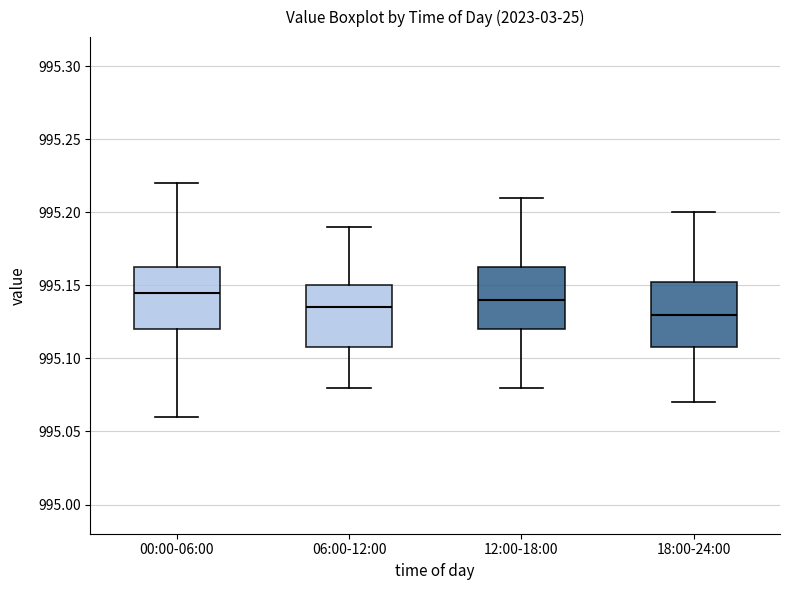

Where does the upper whisker of the box for 12:00-18:00 end on the y-axis? The values are not printed on the chart, so give them approximately, as read against the axis.

995.210